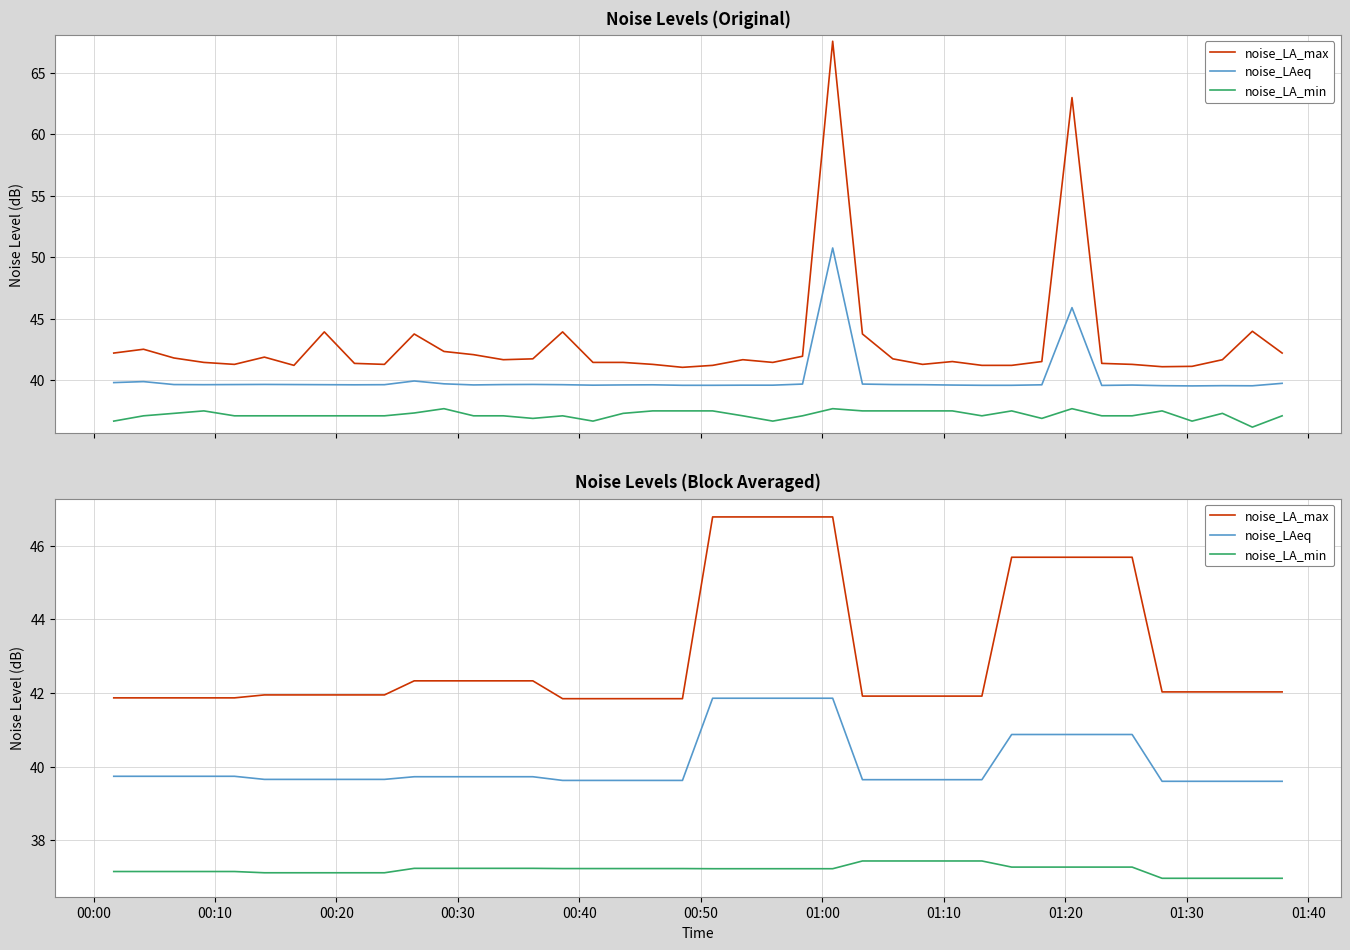

How many data points in noise_LA_min are less than 37?

5